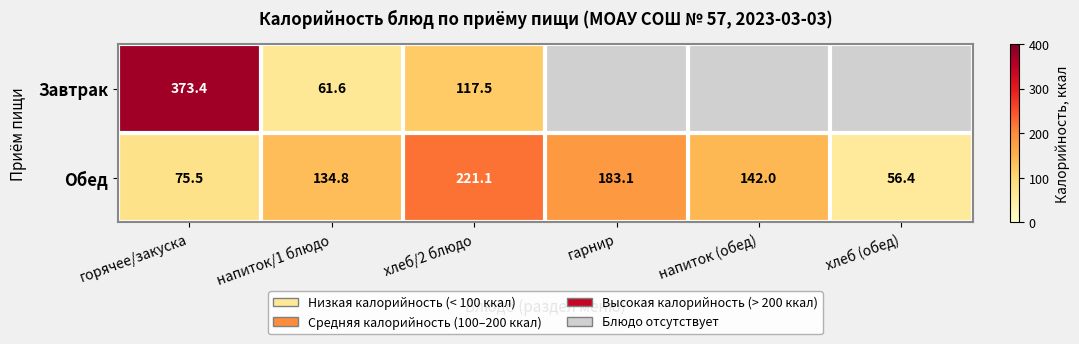

At which category is the sum across all series the highest?

горячее/закуска